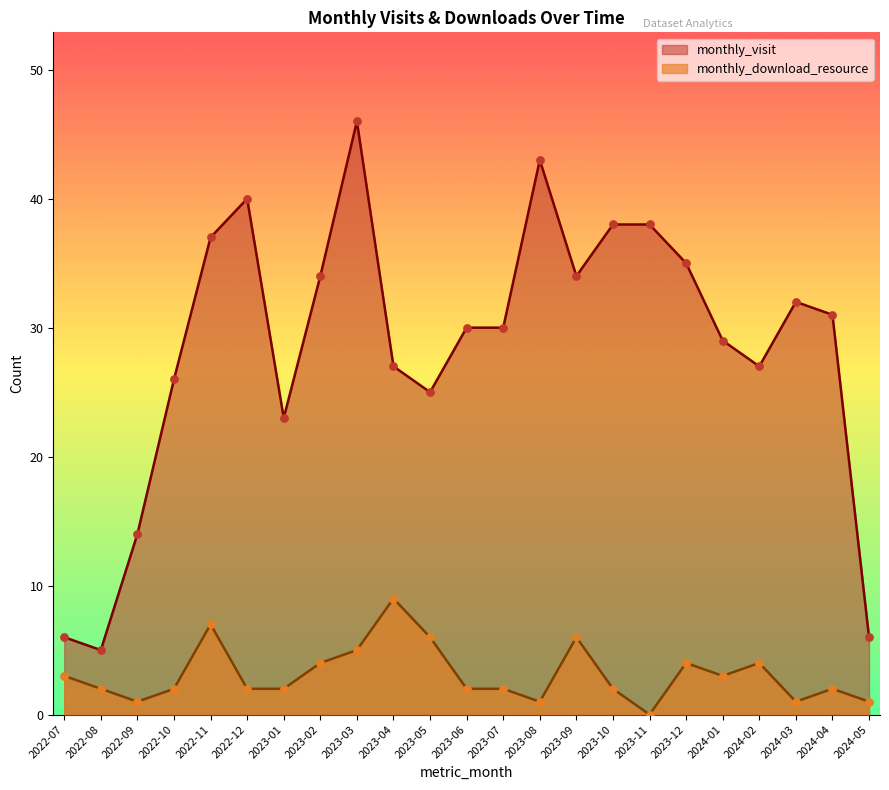

What are all the series names shown in the legend?

monthly_visit, monthly_download_resource